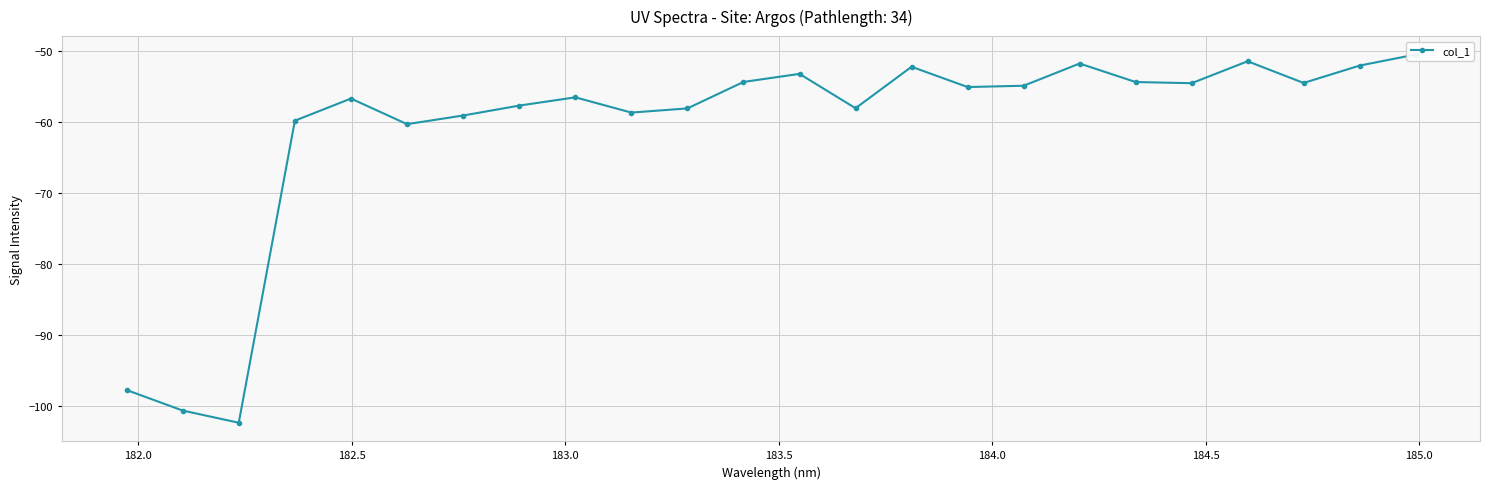

How many data points are above -55?

11